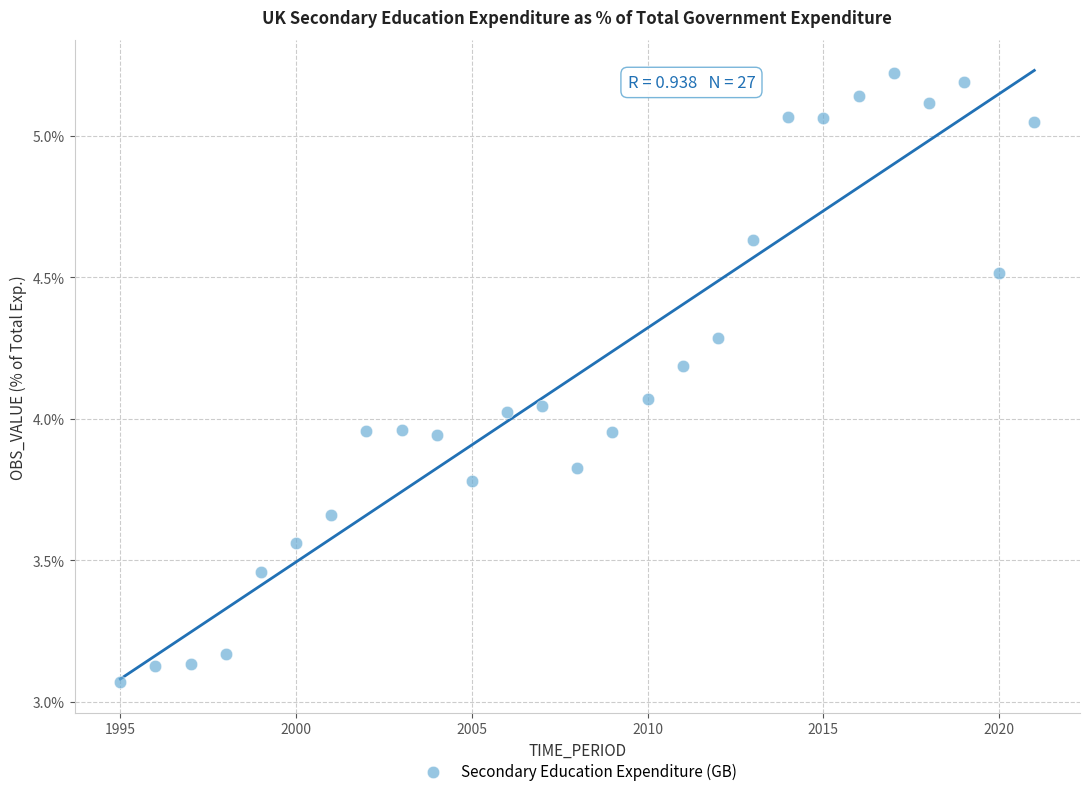

What is the range of Y values (max minus min)?

2.2